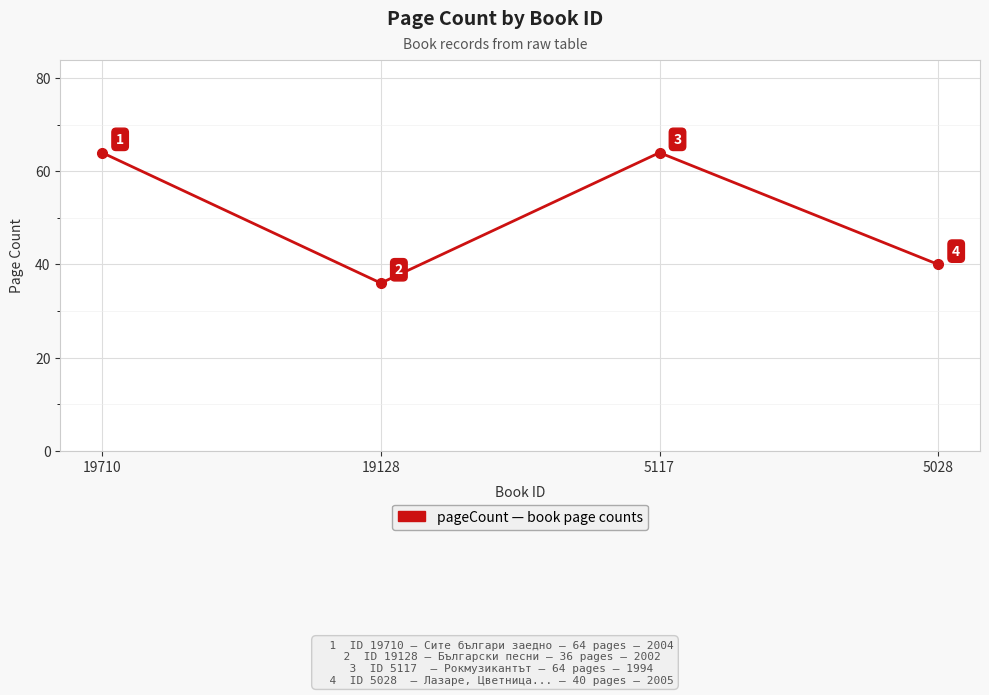

What is the value of the 4th point from the left?

40